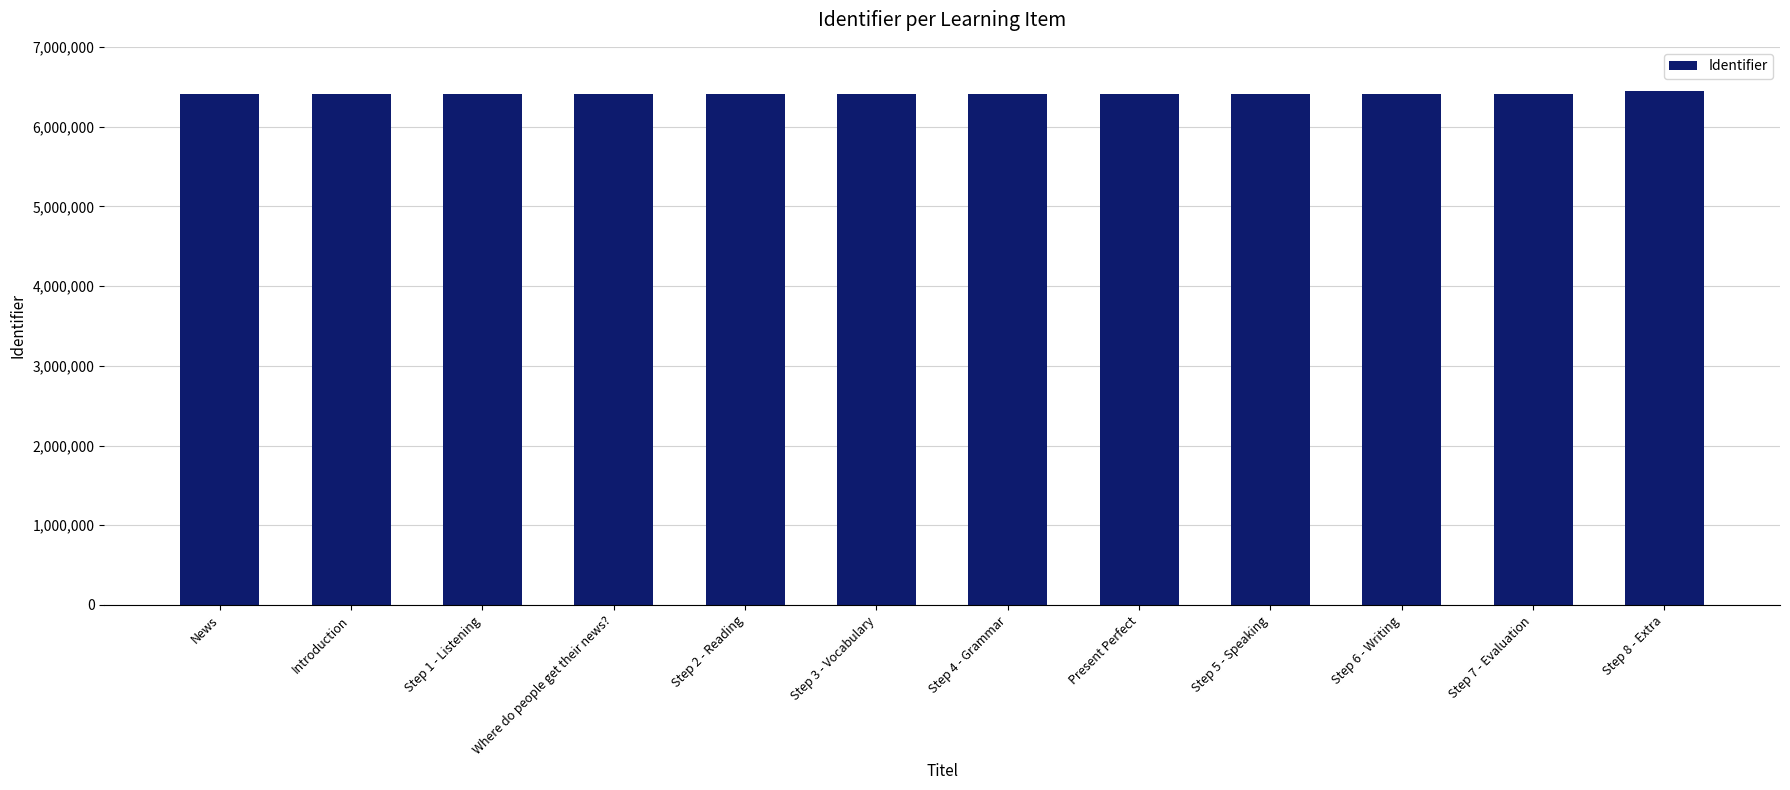

What is the ratio of the value at Step 6 - Writing to the value at Step 2 - Reading?

1.0